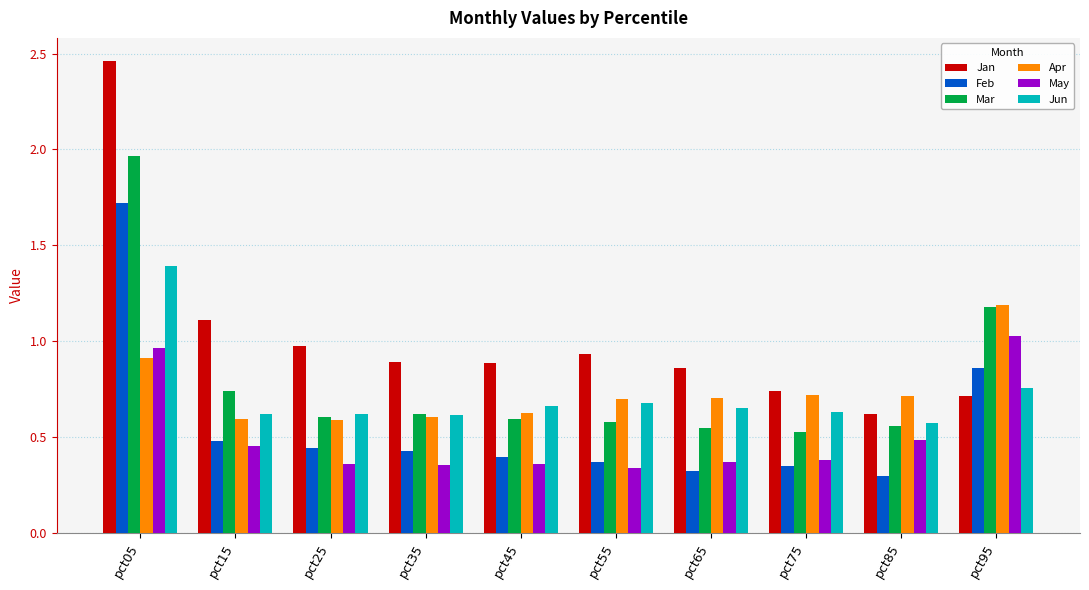

Rank the series by their maximum value, from highest to lowest.

Jan, Mar, Feb, Jun, Apr, May